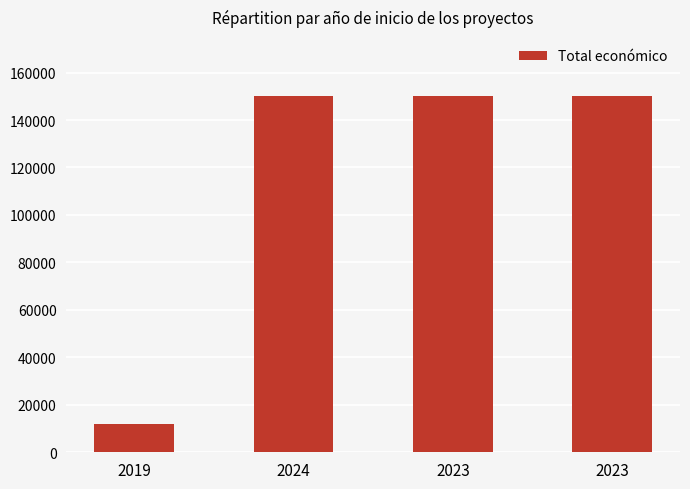

How many distinct data groups are displayed?

1